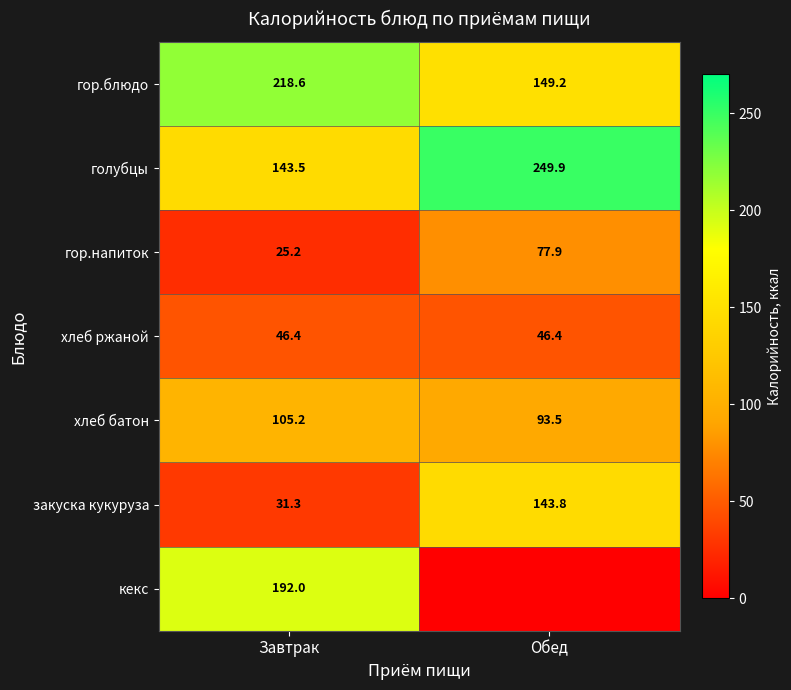

Is it true that хлеб ржаной equals 14.9 at Завтрак?

False